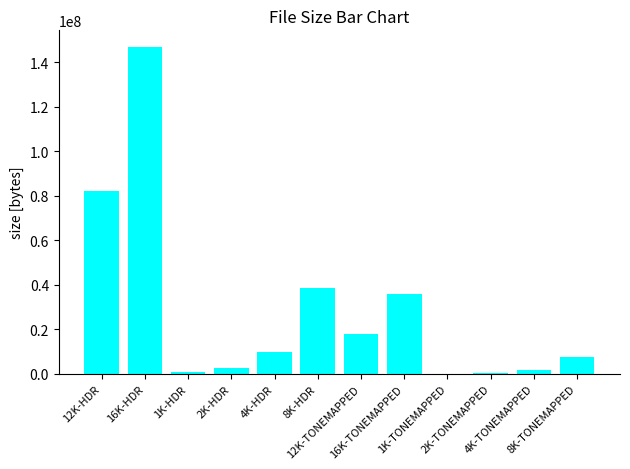

What is the sum of all values?

344527171